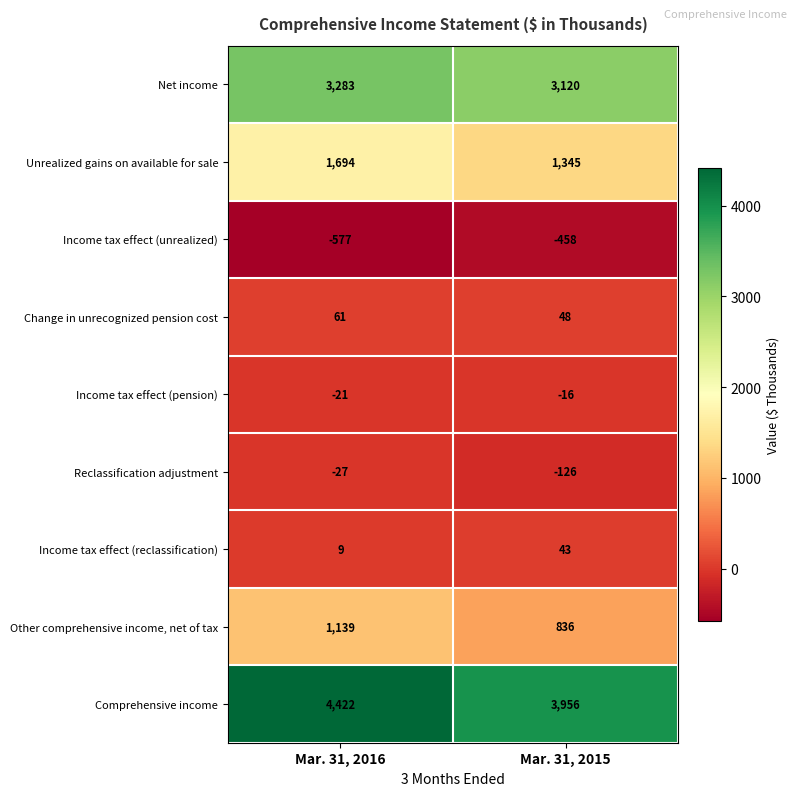

Rank the series at Mar. 31, 2015 from lowest to highest value.

Income tax effect (unrealized), Reclassification adjustment, Income tax effect (pension), Income tax effect (reclassification), Change in unrecognized pension cost, Other comprehensive income, net of tax, Unrealized gains on available for sale, Net income, Comprehensive income